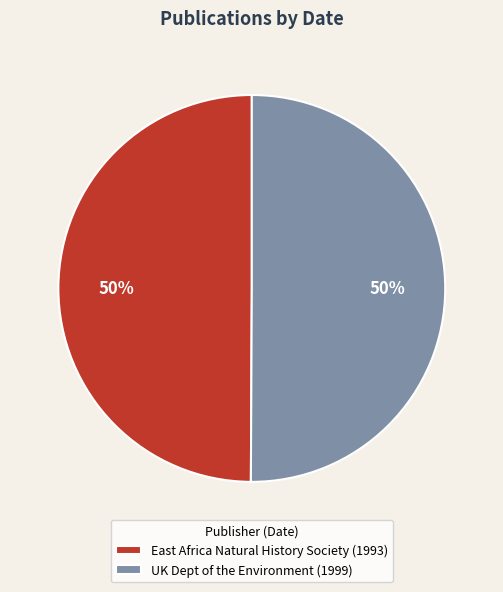

True or false: UK Dept of the Environment (1999) accounts for 50% of the total.

True